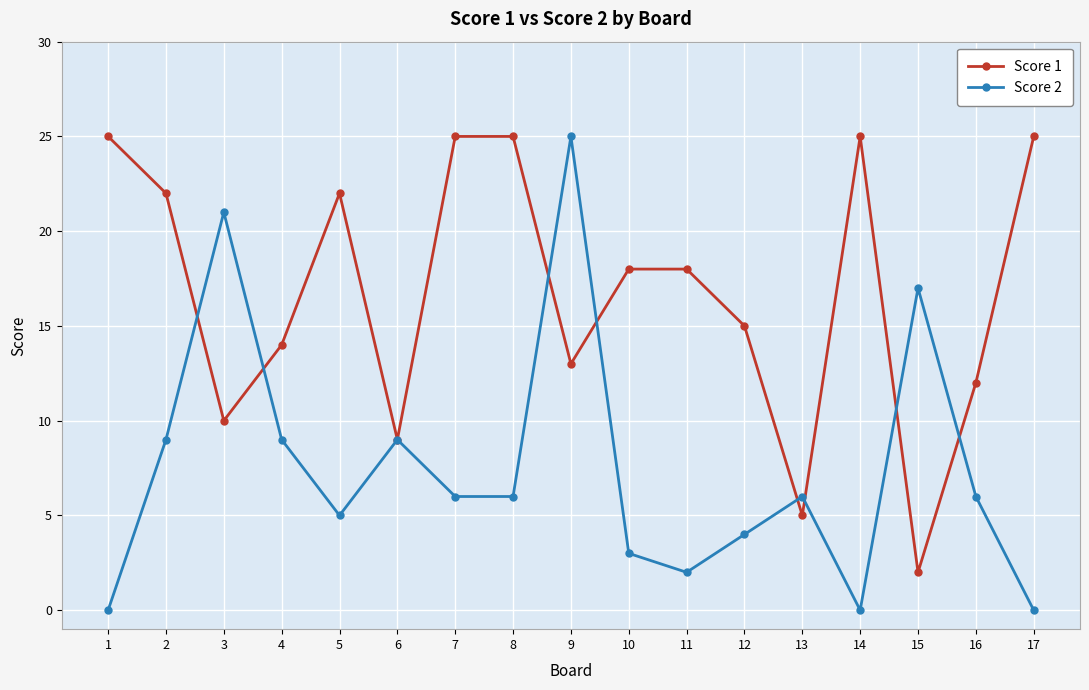

Which series has the largest total across all categories?

Score 1